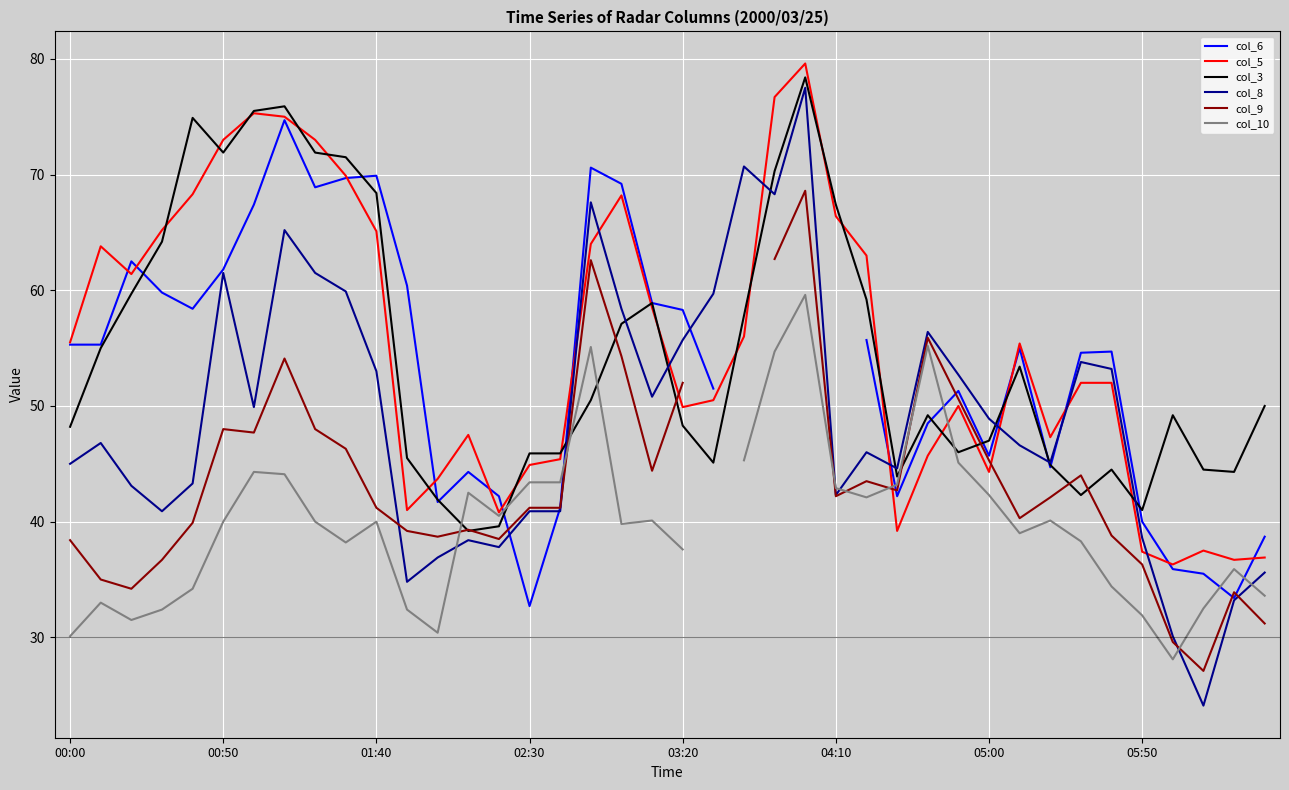

What position from the right is 13?

27